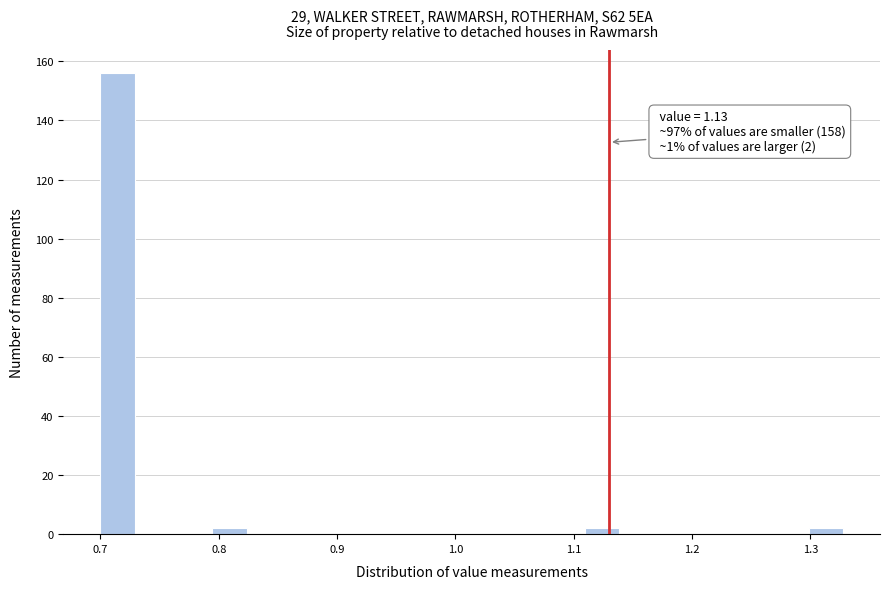

Around what value on the x-axis is the tallest bar? Give the approximate position of its centre, as read against the axis.

0.71